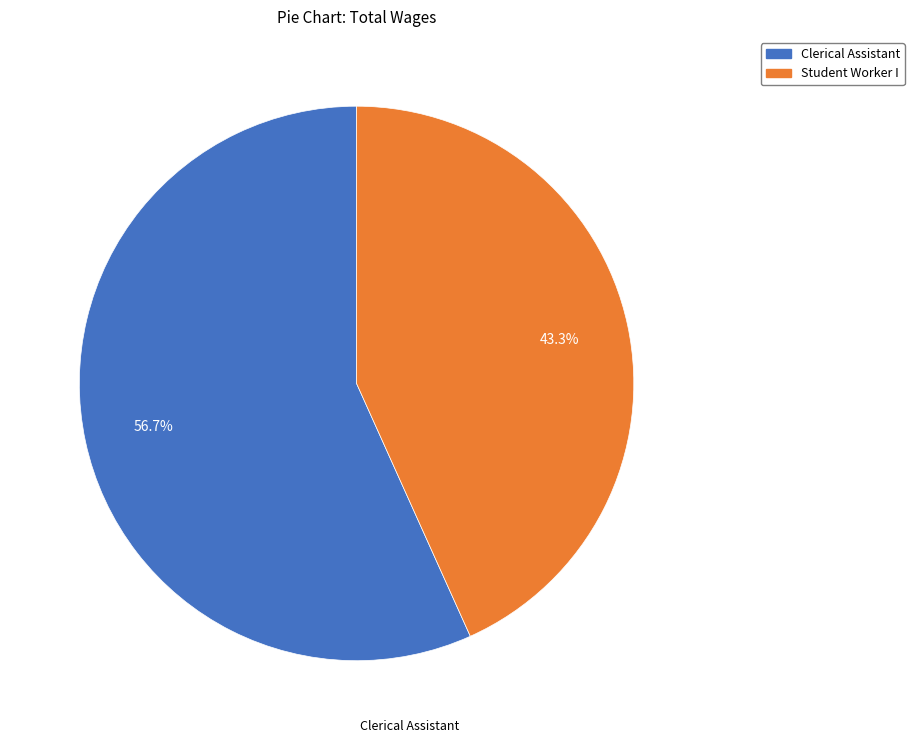

What portion of the pie excludes Student Worker I?

56.7%